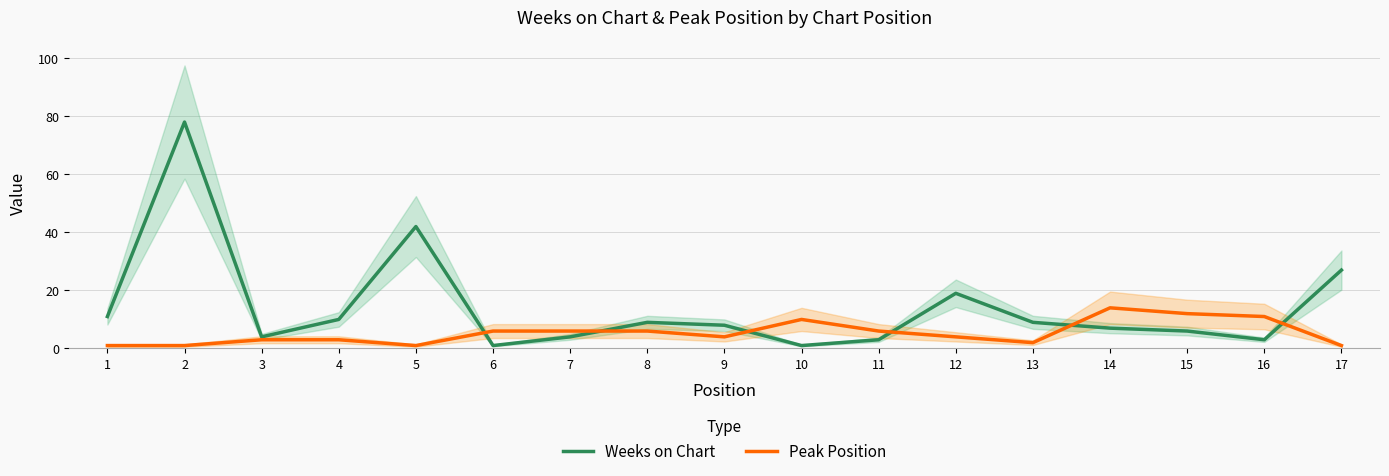

What are all the series names shown in the legend?

Weeks on Chart, Peak Position